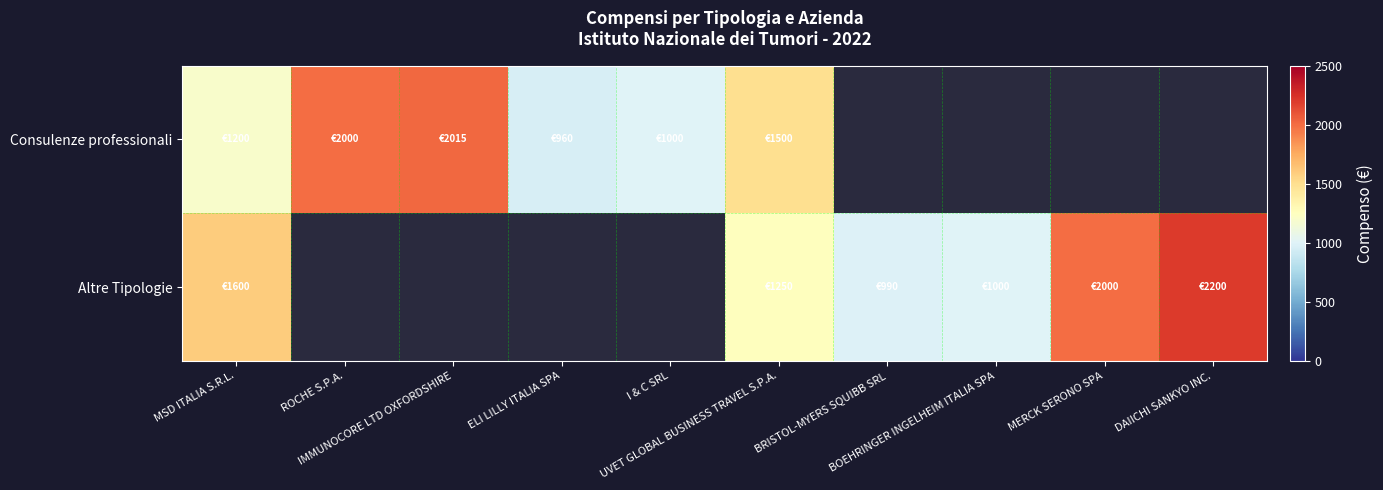

The value of Consulenze professionali at I & C SRL is 1668.8. True or false?

False